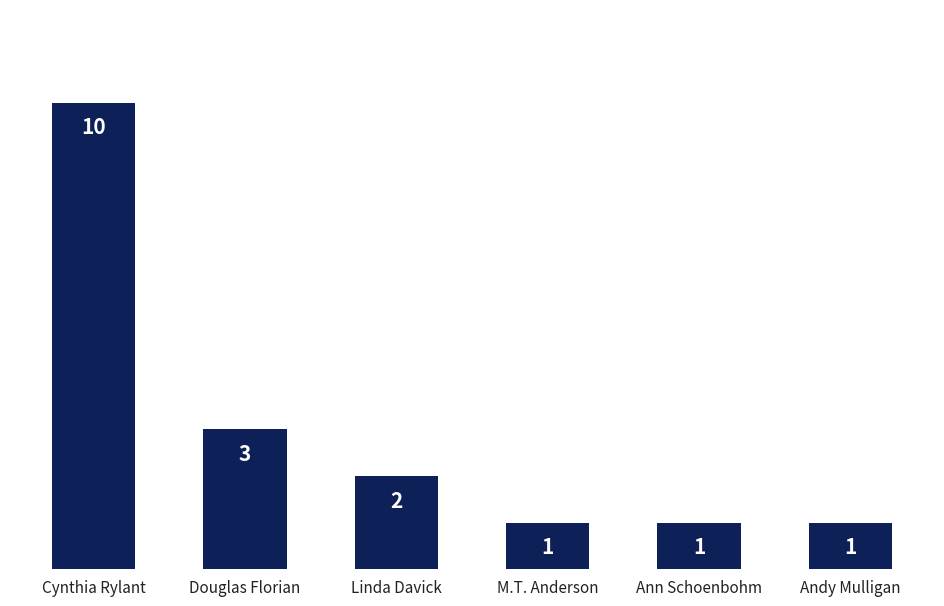

What is the change in value from Douglas Florian to Andy Mulligan?

-2